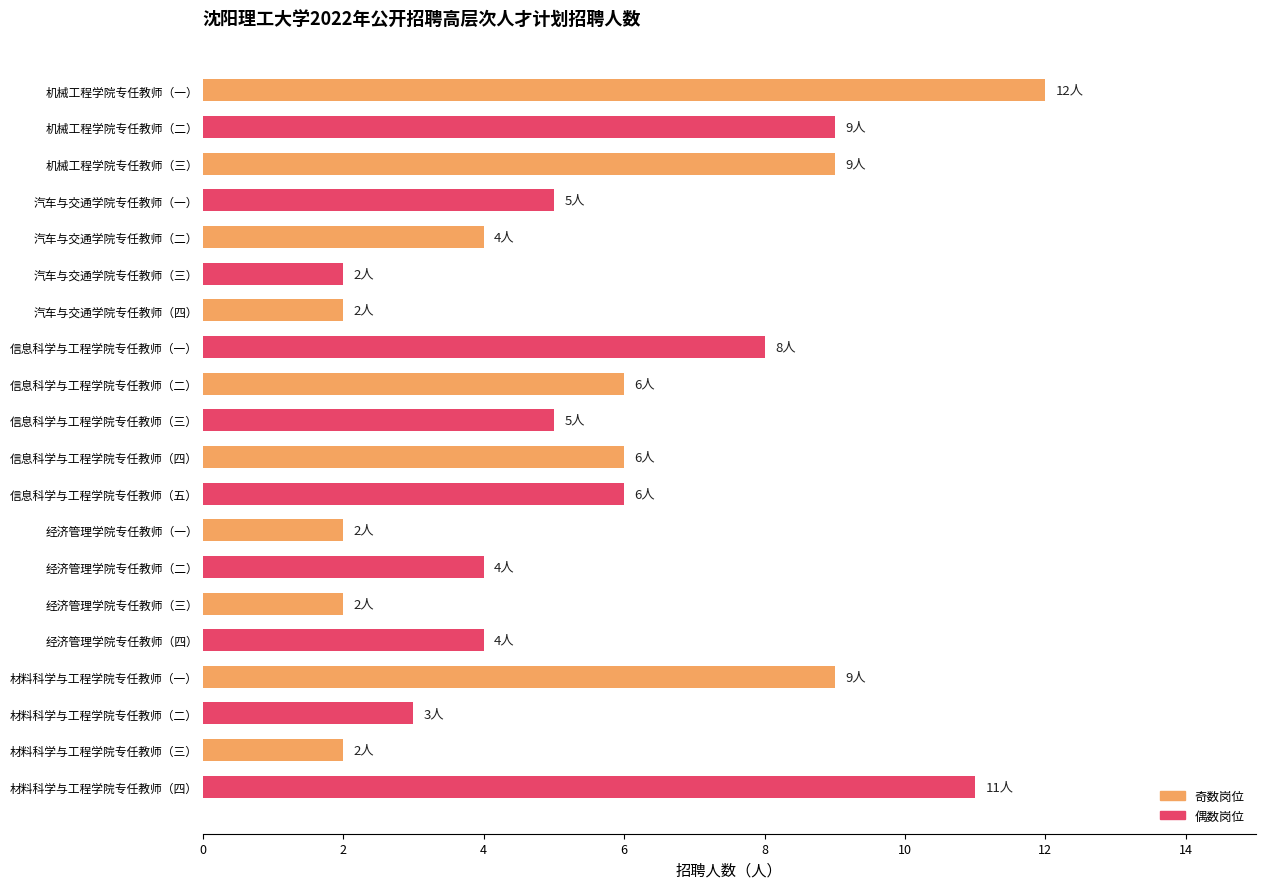

What is the ratio of the value at 材料科学与工程学院专任教师（三） to the value at 经济管理学院专任教师（一）?

1.0